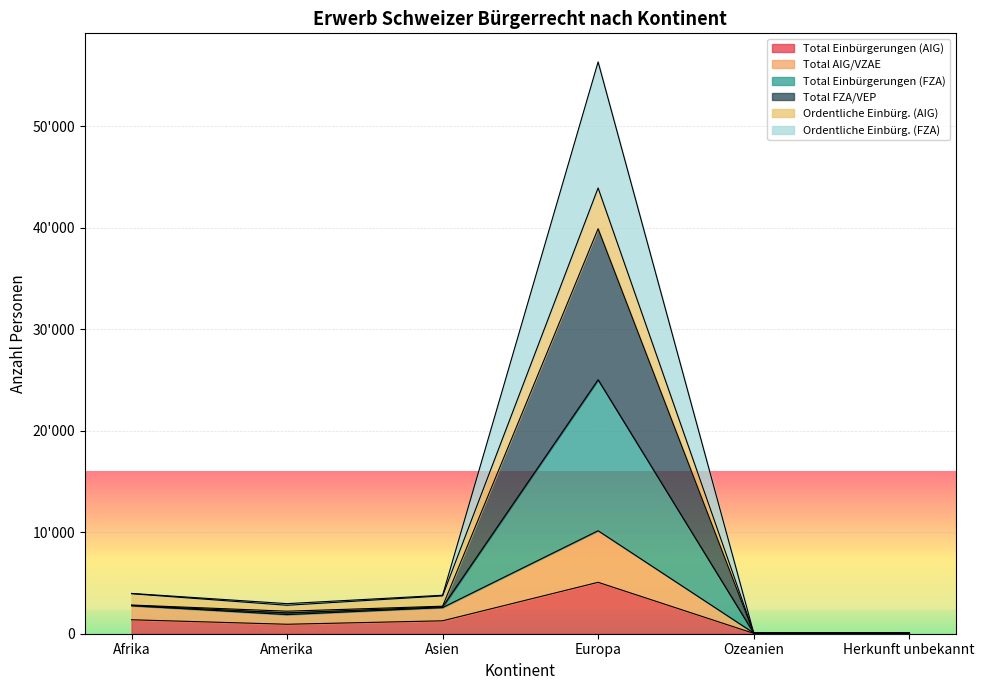

Where is the first local minimum for Total AIG/VZAE?

Amerika